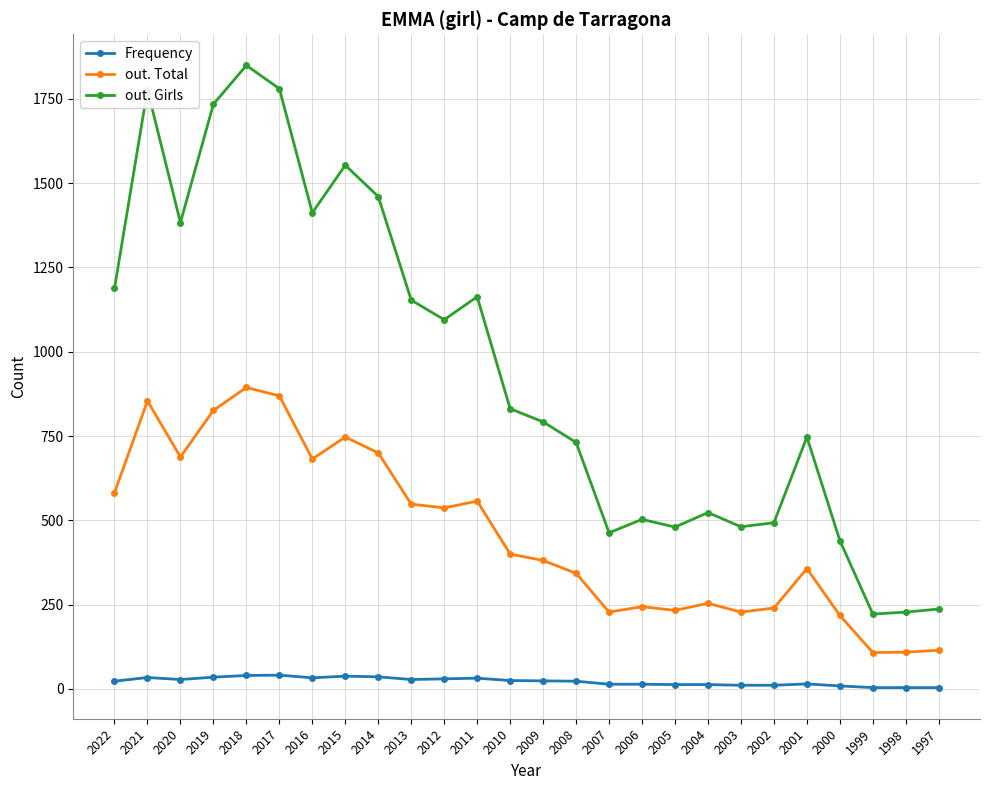

How many lines are shown in the chart?

3